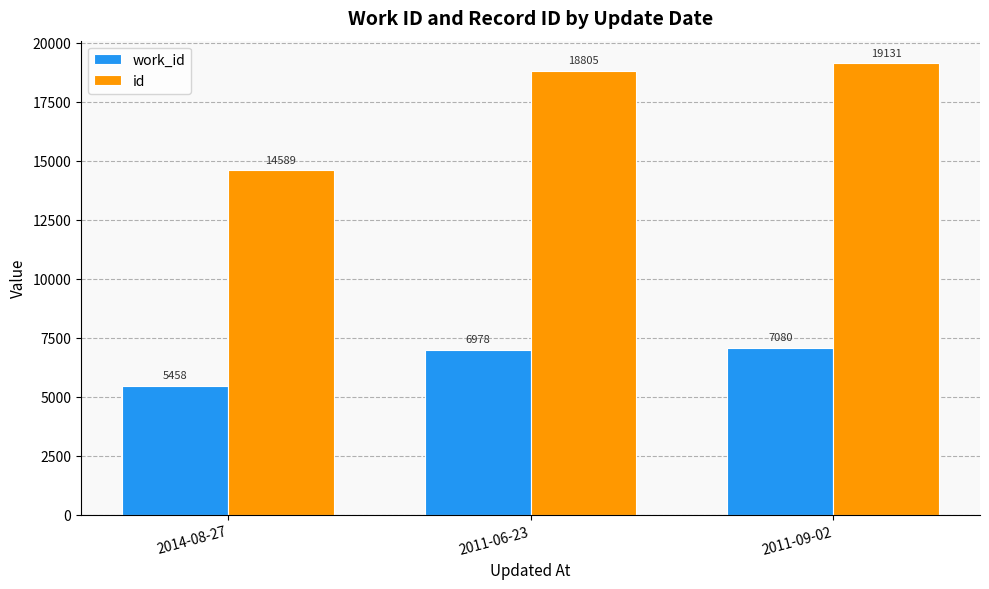

At which category does the chart reach its peak across all series?

2011-09-02